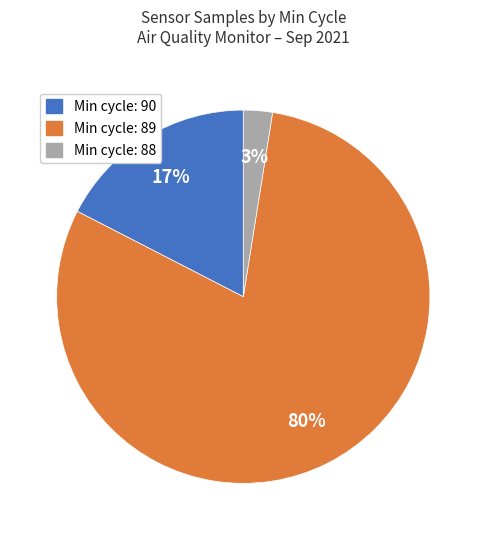

How many segments does this pie chart have?

3